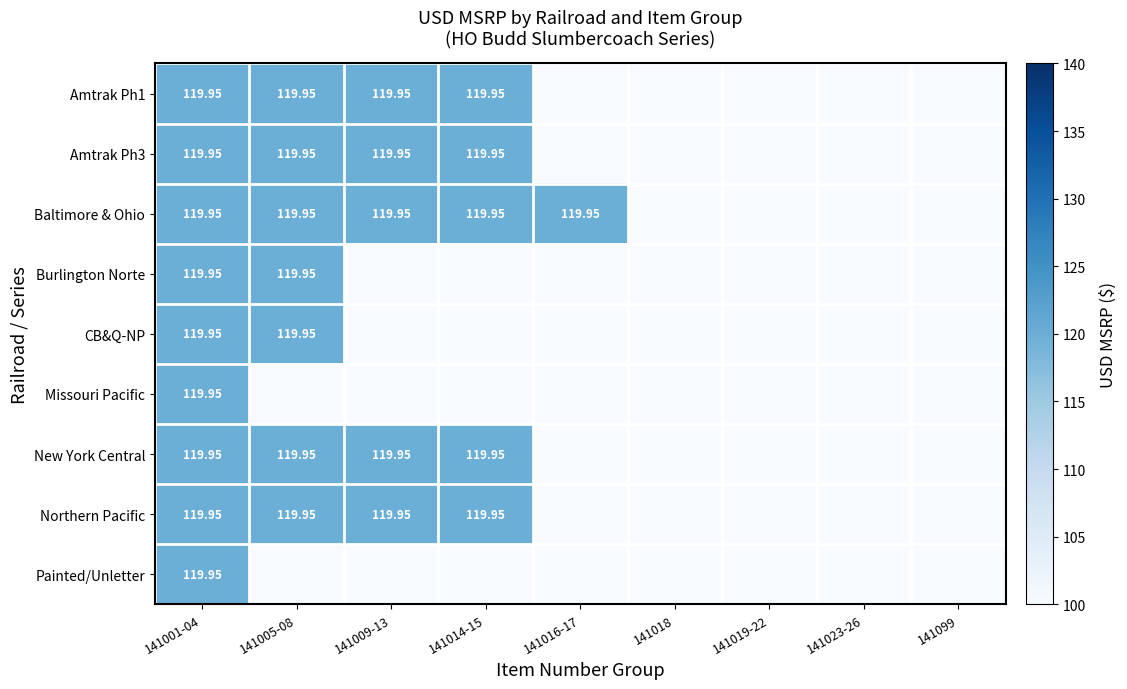

What is the greatest value displayed?

120.0